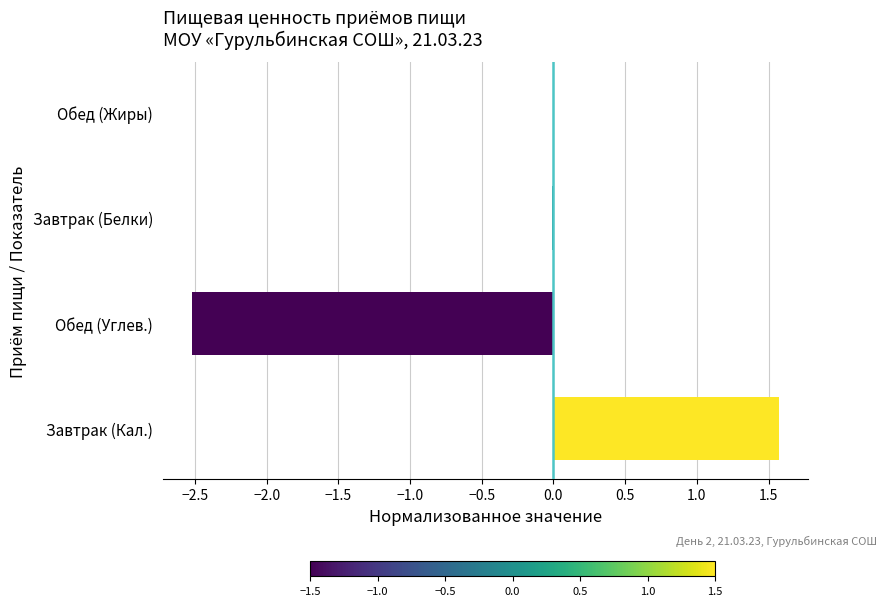

What is the change in value from Завтрак (Кал.) to Обед (Углев.)?

-4.1